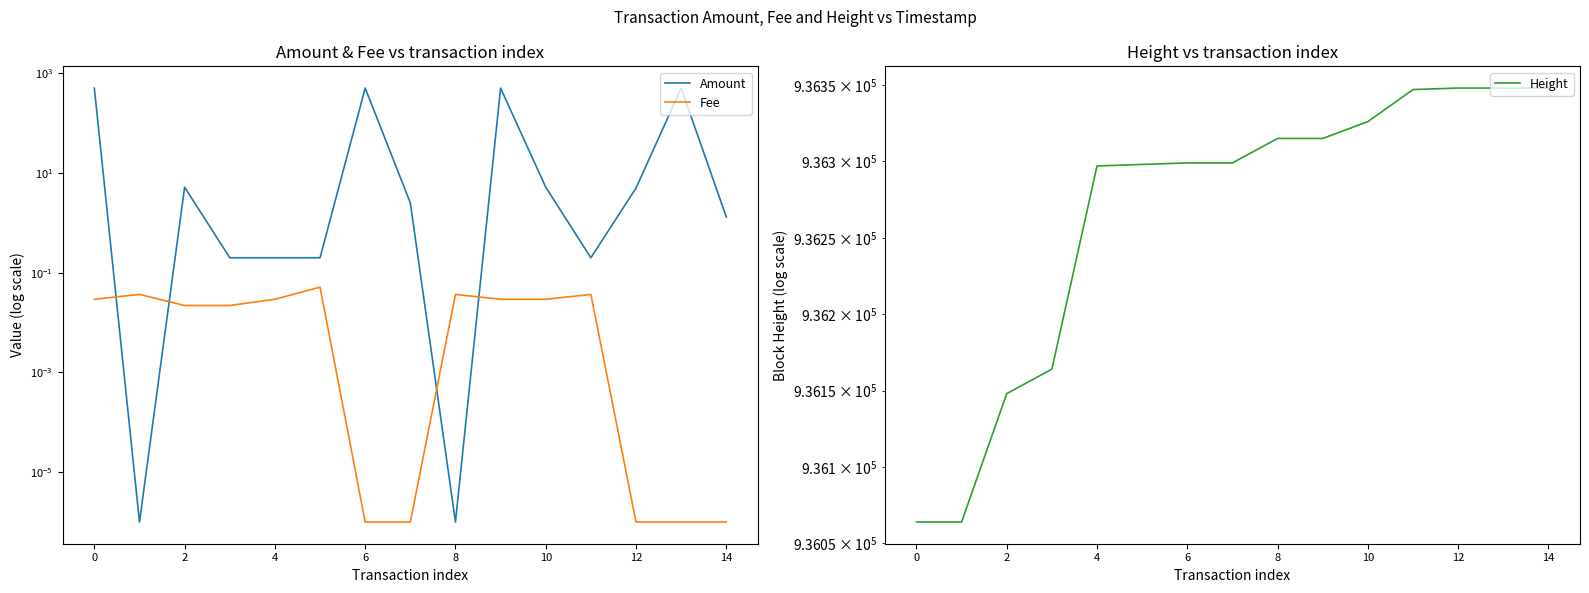

True or false: Amount and Fee cross at least once.

True